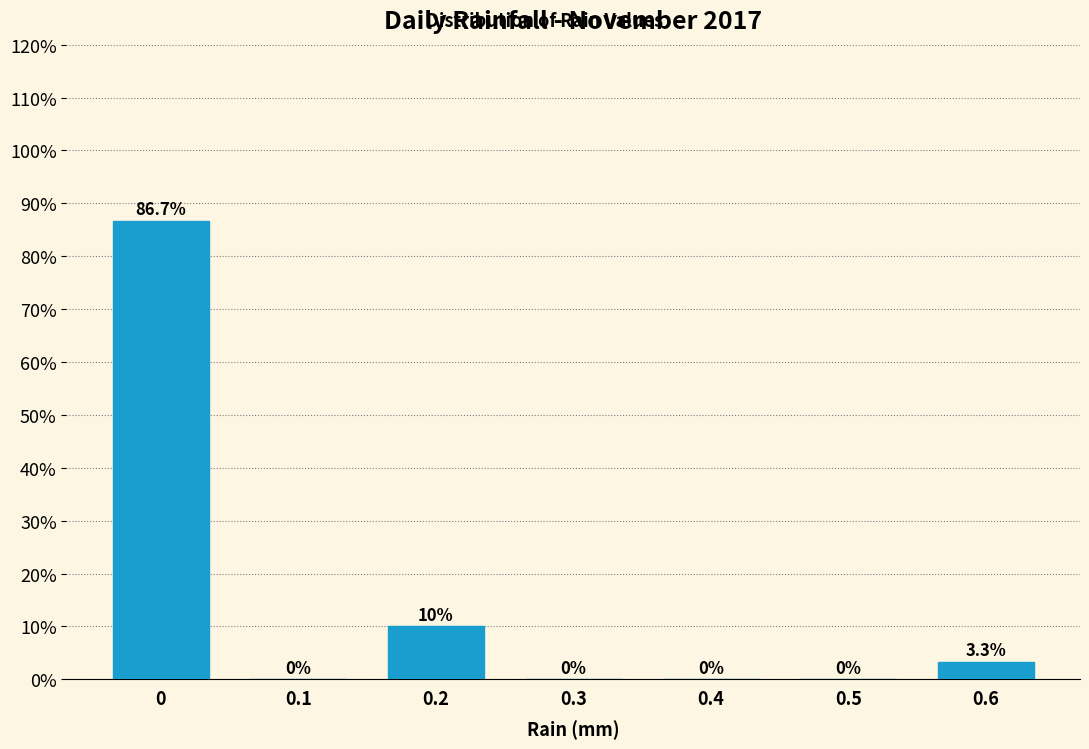

Reading left to right, list all the values displayed in this chart.

0=86.7	0.1=0.0	0.2=10.0	0.3=0.0	0.4=0.0	0.5=0.0	0.6=3.3